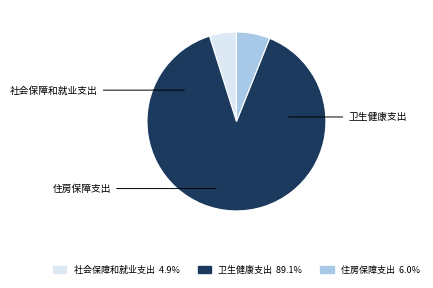

What is the largest slice in the pie chart?

卫生健康支出